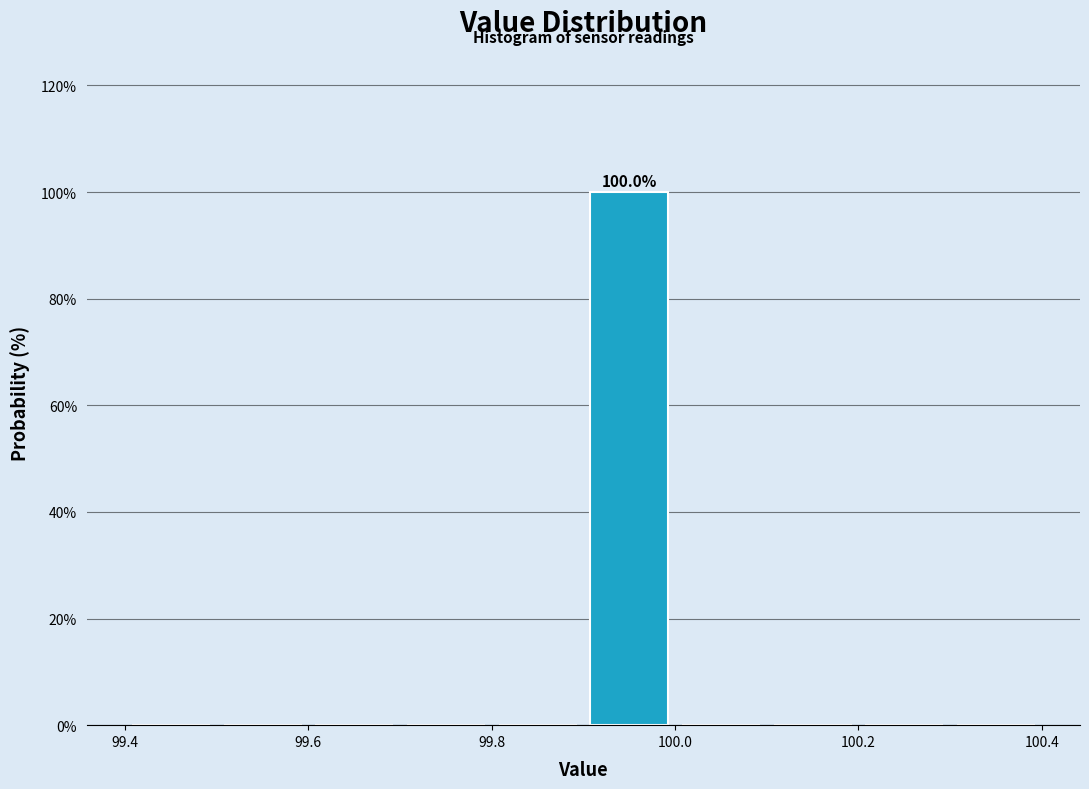

Which range on the x-axis has the tallest bar?

99.9 to 100.0